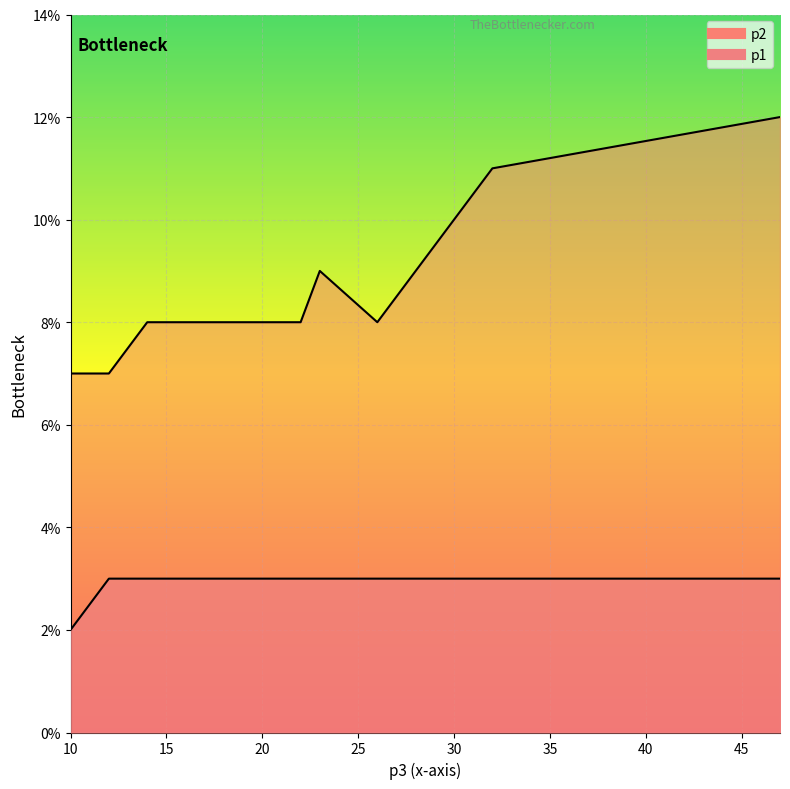

Which series has the largest total across all categories?

p2